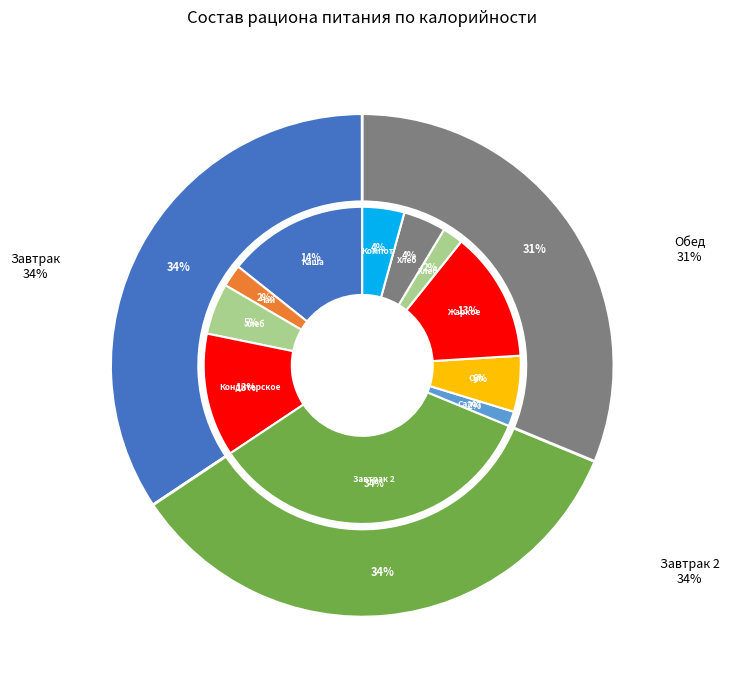

What is the ratio of the value at Чай с сахаром to the value at Хлеб пшеничный (завтрак)?

0.4